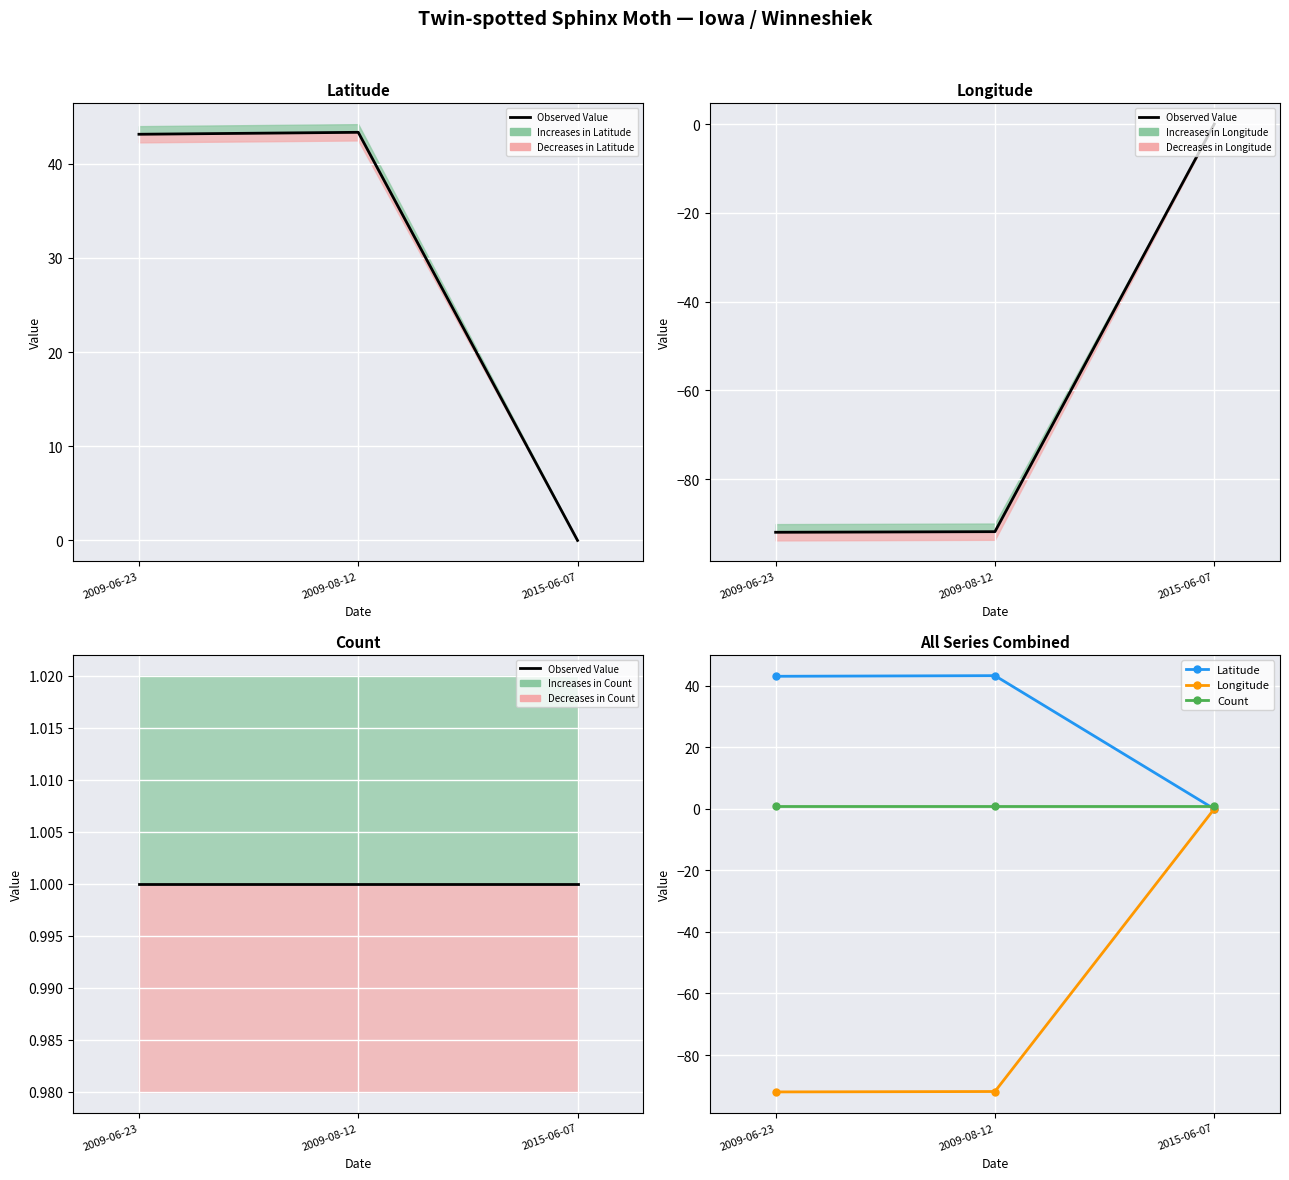

What position from the left is 2015-06-07?

3